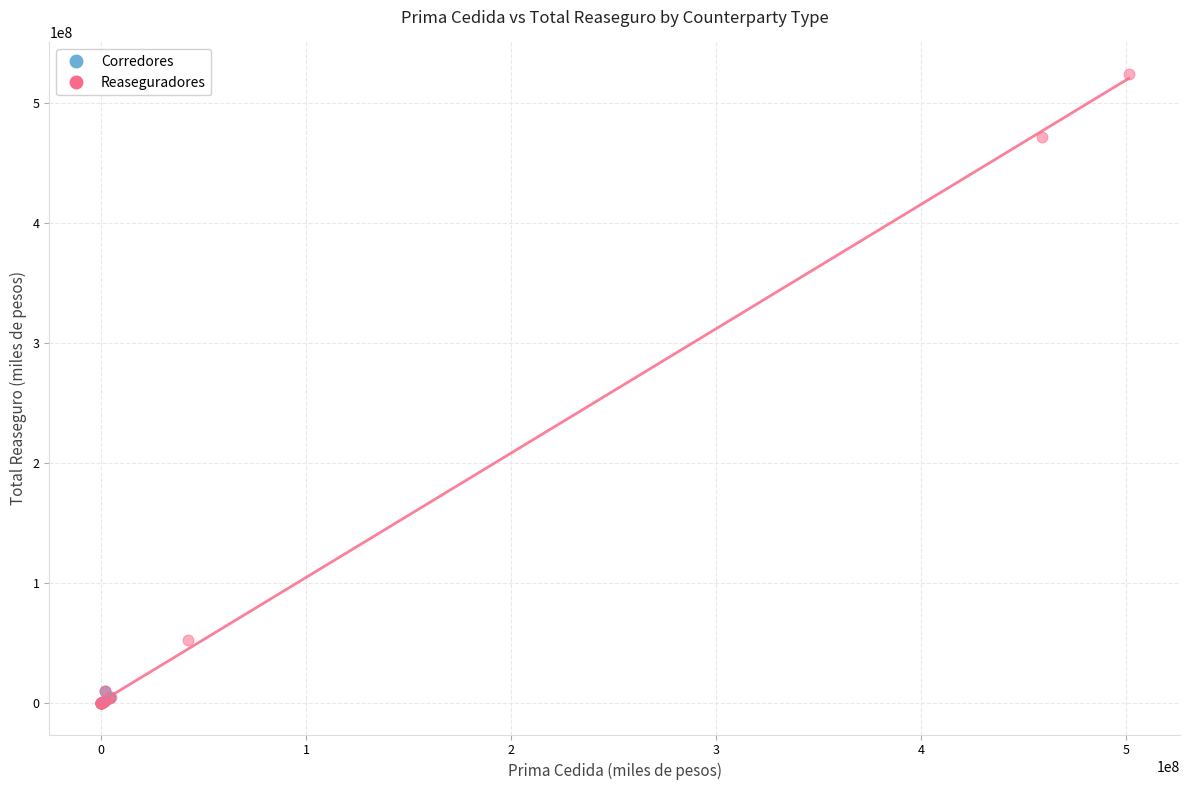

Which series has the widest spread of Y values?

Reaseguradores